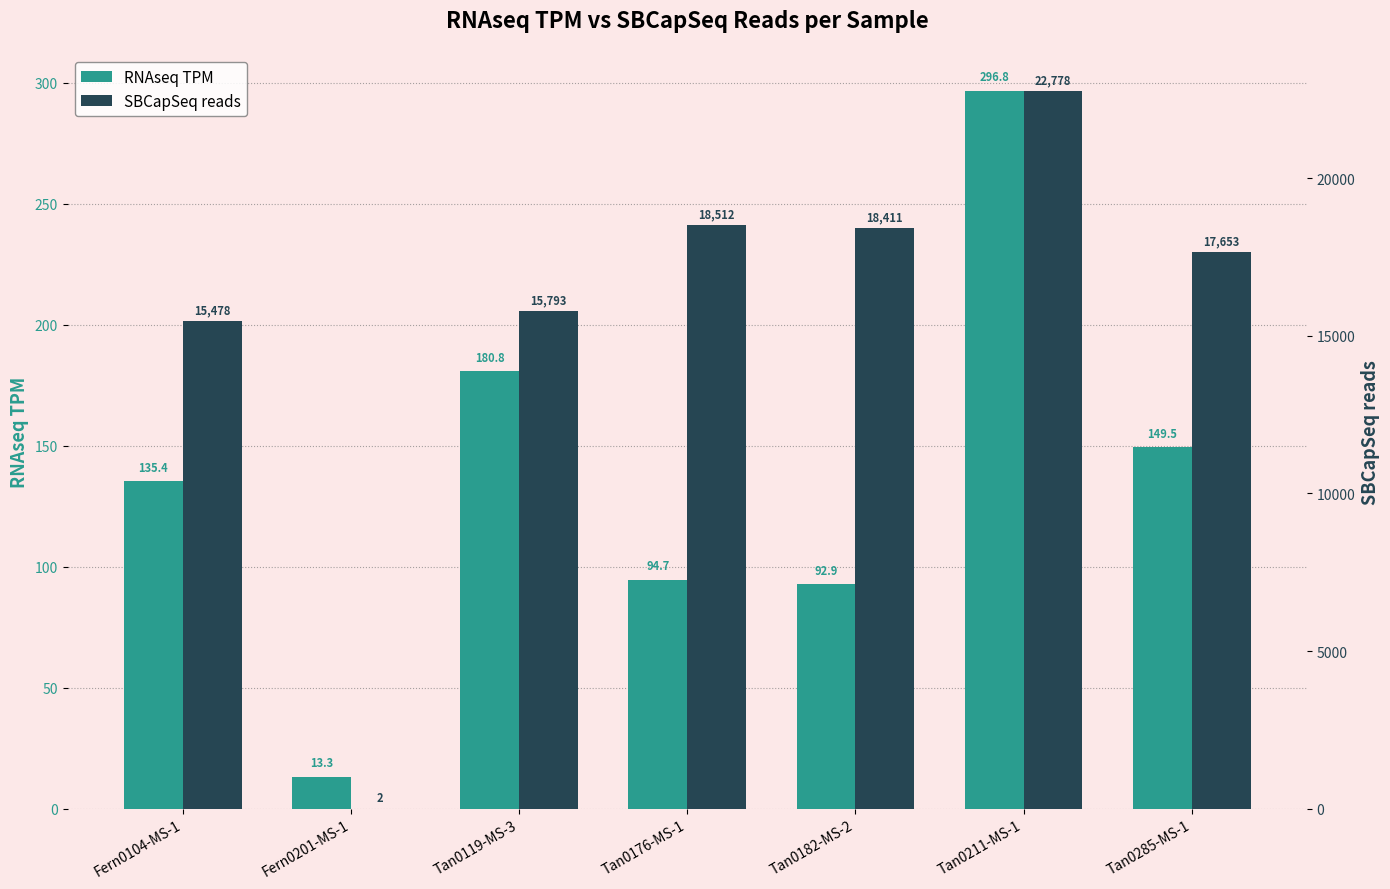

Rank the series at Tan0211-MS-1 from lowest to highest value.

RNAseq TPM, SBCapSeq reads